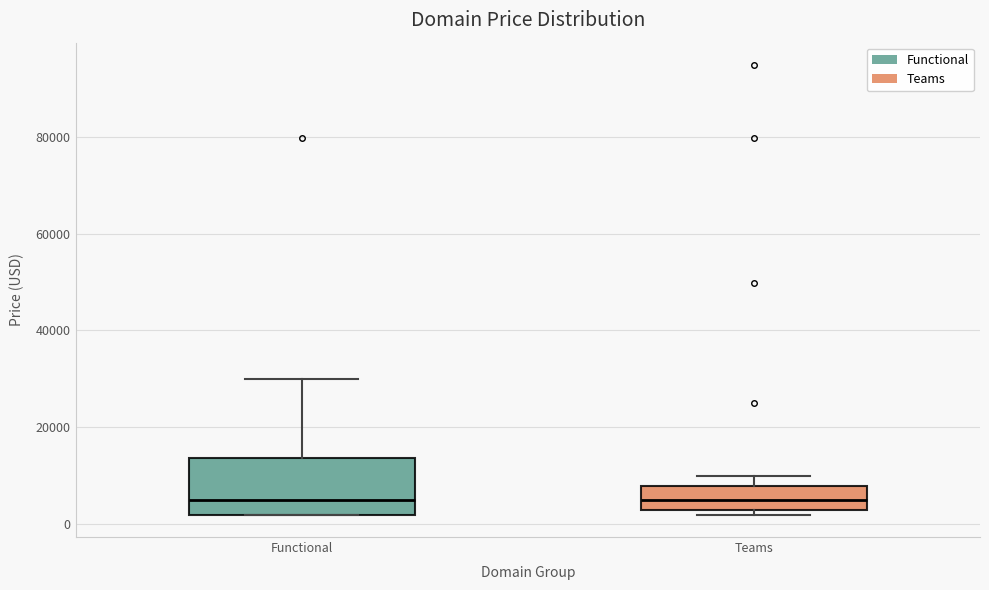

Where is the lower edge of the box for Functional on the y-axis? The values are not printed on the chart, so give them approximately, as read against the axis.

2000